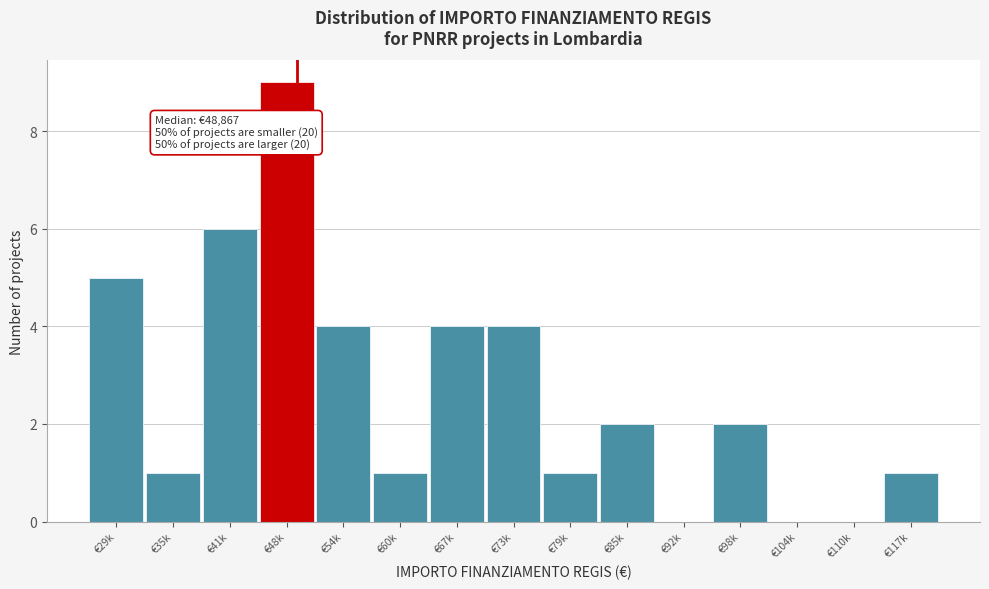

Reading left to right, extract all data points from this chart.

€29k=5	€35k=1	€41k=6	€48k=9	€54k=4	€60k=1	€67k=4	€73k=4	€79k=1	€85k=2	€92k=0	€98k=2	€104k=0	€110k=0	€117k=1